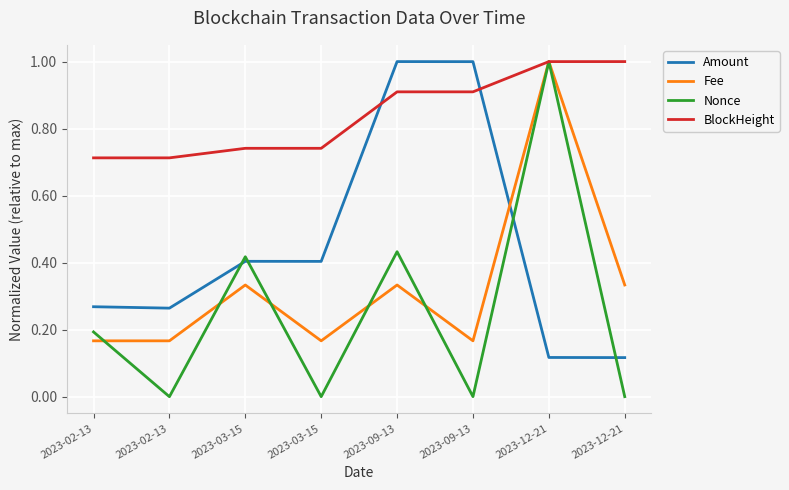

After their last crossing, which series has the higher values: Fee or Nonce?

Fee